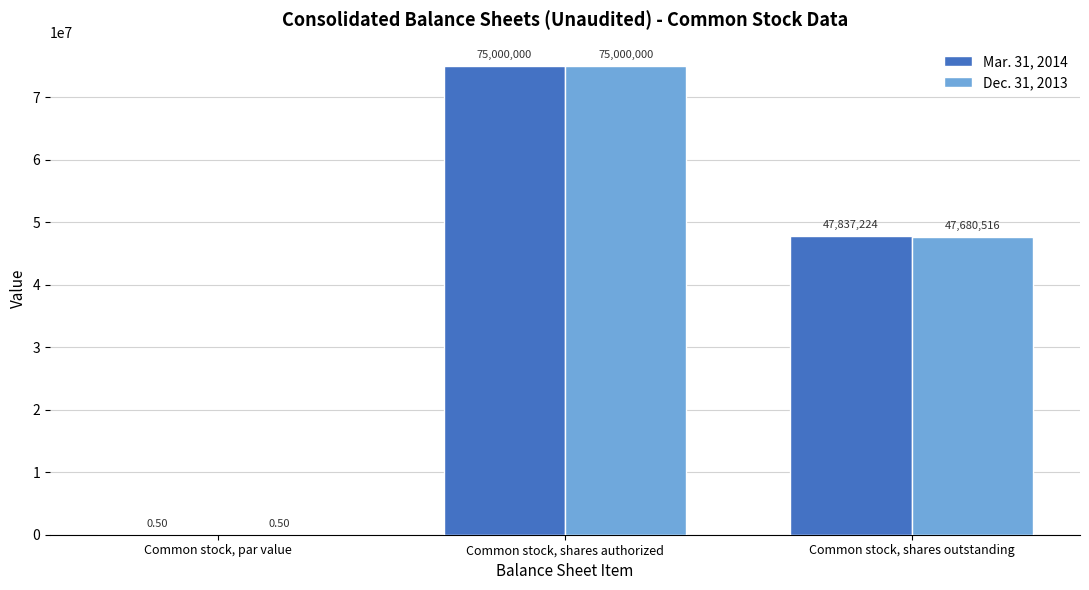

Between Common stock, shares authorized and Common stock, shares outstanding, which series saw the biggest shift?

Dec. 31, 2013